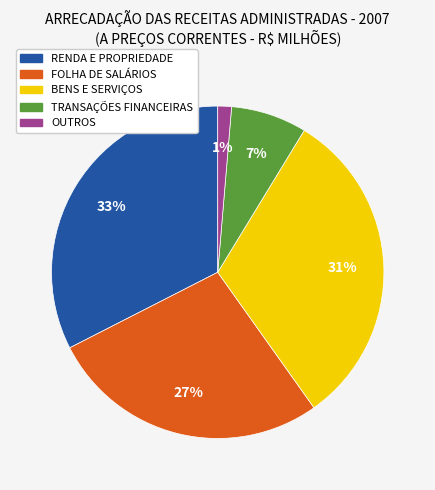

What percentage is the TRANSAÇÕES FINANCEIRAS slice, to the nearest percent?

7%